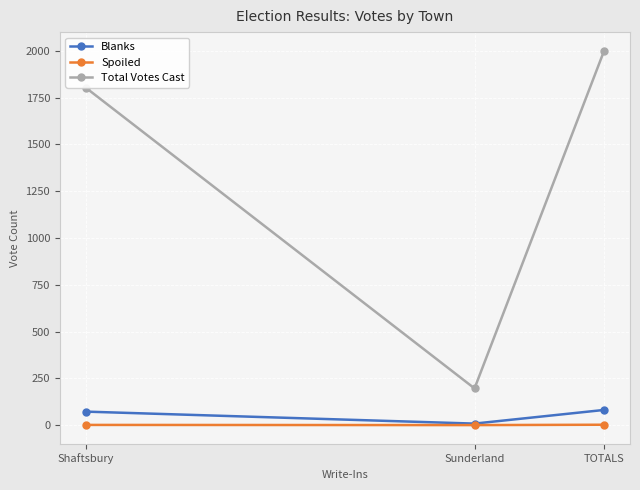

What is the value of the Blanks point at the 2nd from the left?

9